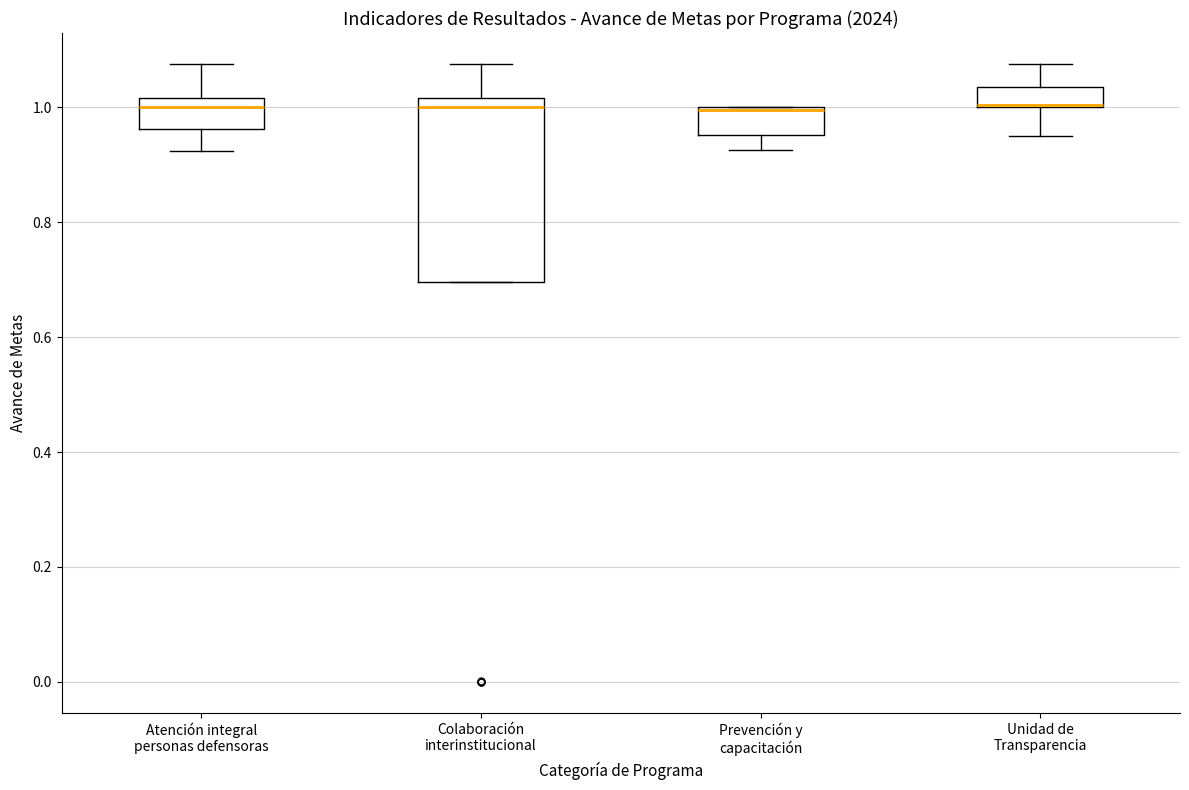

Where is the lower edge of the box for Prevención y capacitación on the y-axis? The values are not printed on the chart, so give them approximately, as read against the axis.

0.96